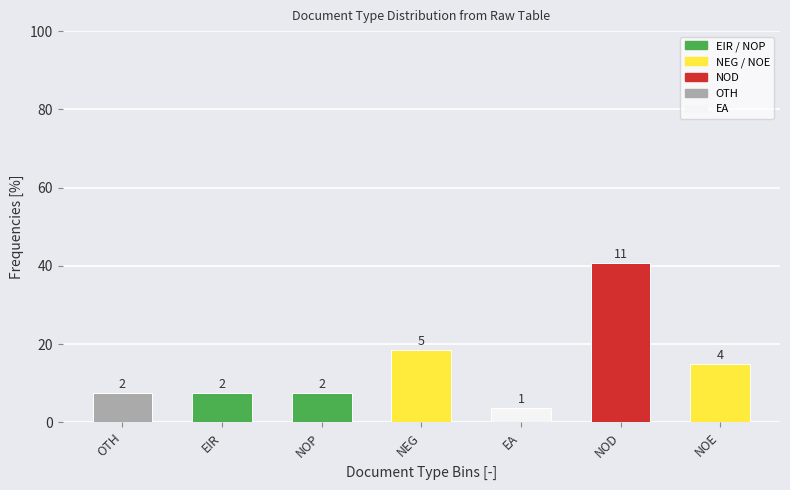

How many bars are there in total?

7